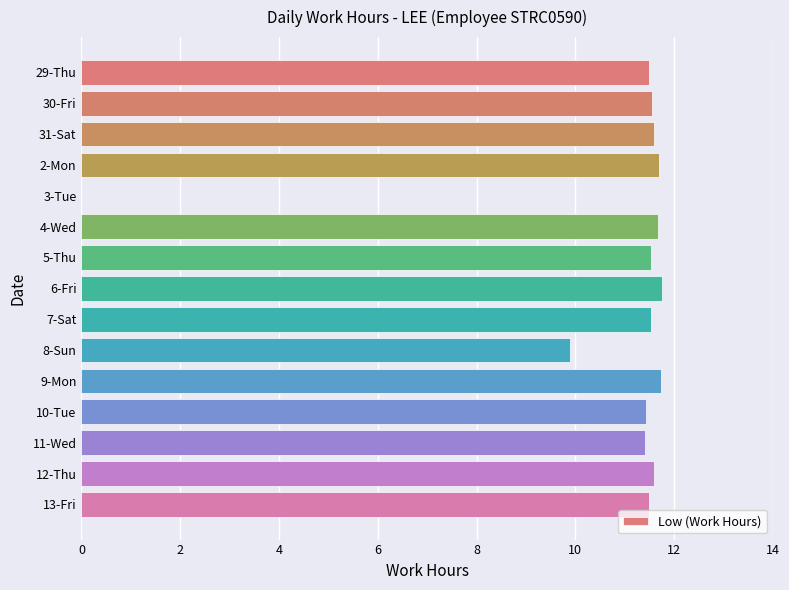

Read the value at 4-Wed.

11.7